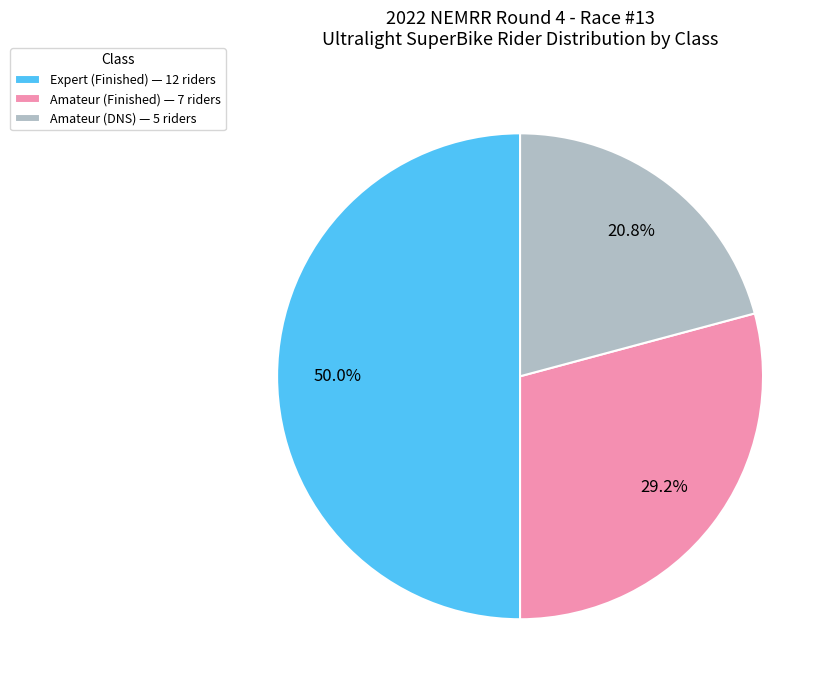

Does Amateur (Finished) — 7 riders represent more than half of the total?

No